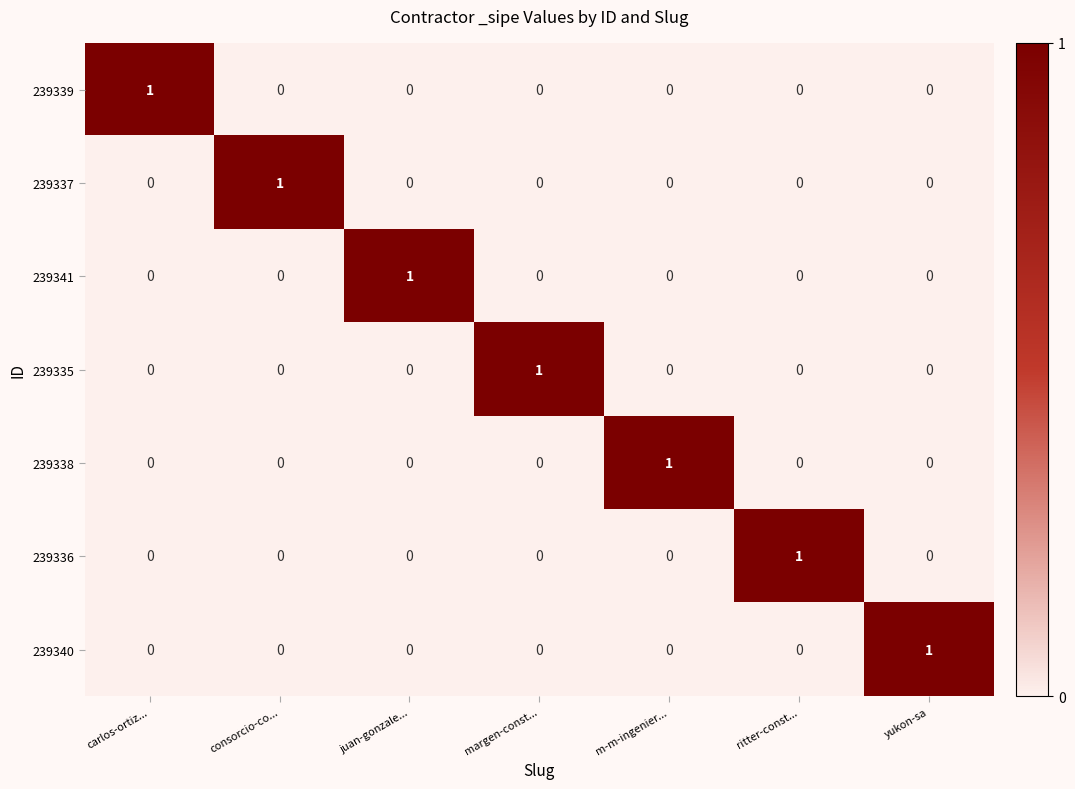

Count the 239341 values in the range 0 to 1.

7